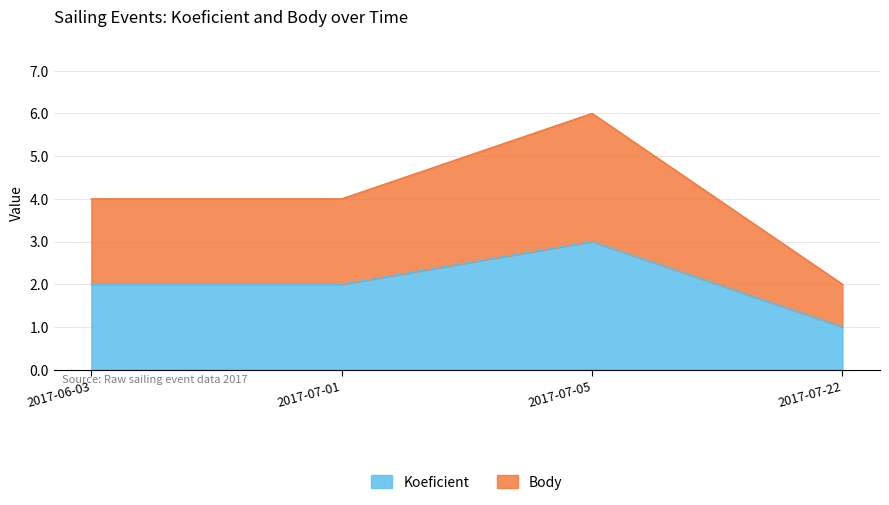

How many Body values are between 4 and 6?

3